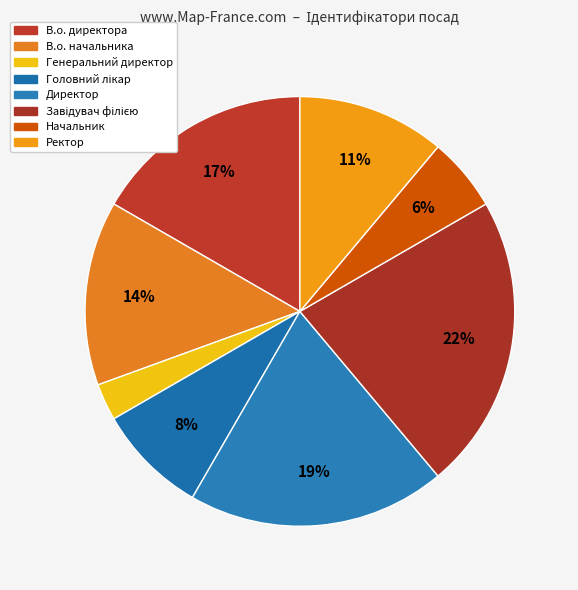

Approximately how many times larger is the value at Завідувач філією compared to Ректор?

2.0